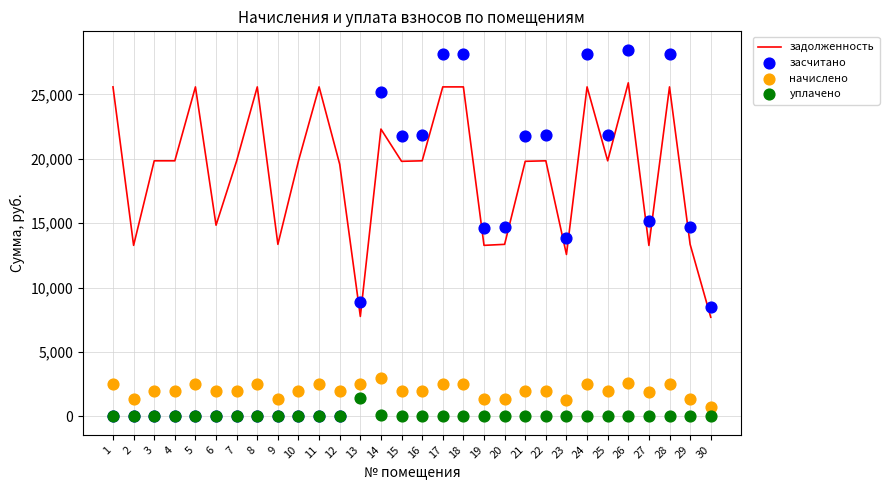

At which category is the sum across all series the highest?

26